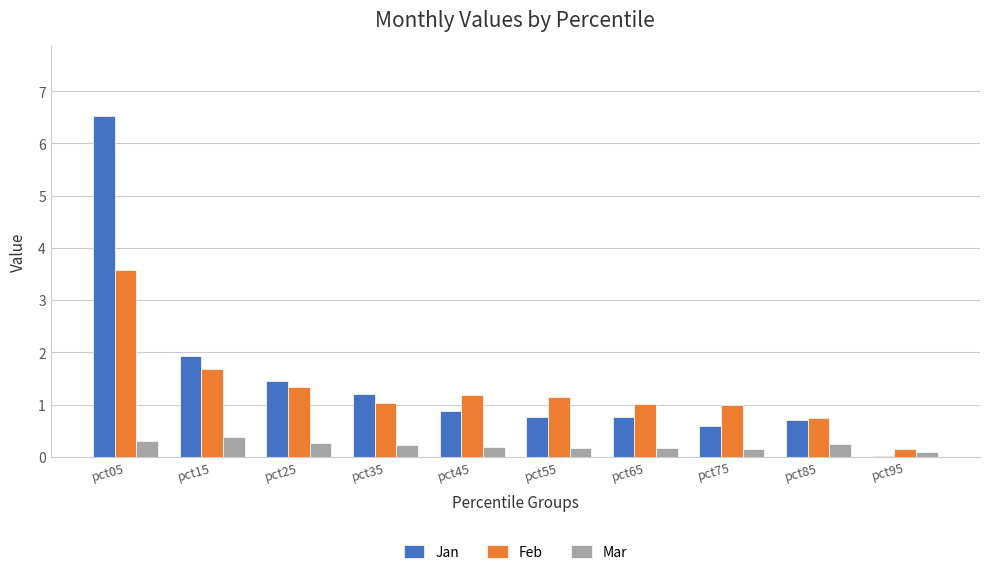

Is it true that Jan equals 1.0 at pct25?

False